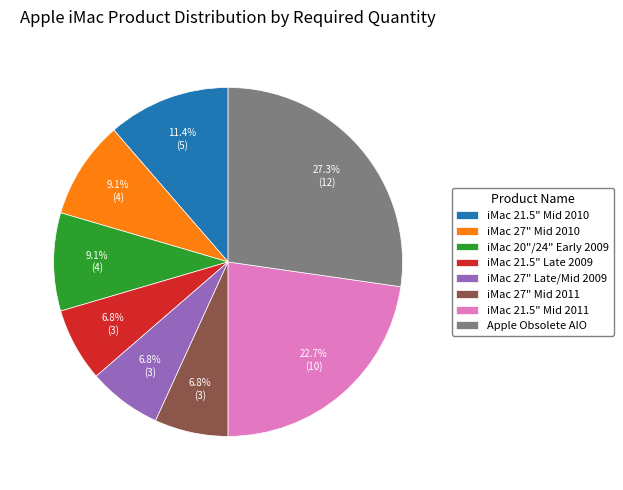

True or false: Apple Obsolete AIO accounts for 27% of the total.

True